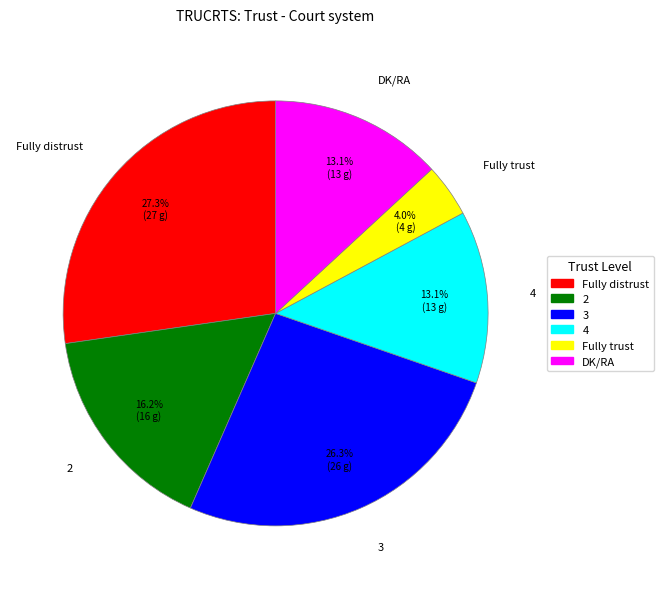

Approximately how many times larger is the value at Fully distrust compared to DK/RA?

2.1